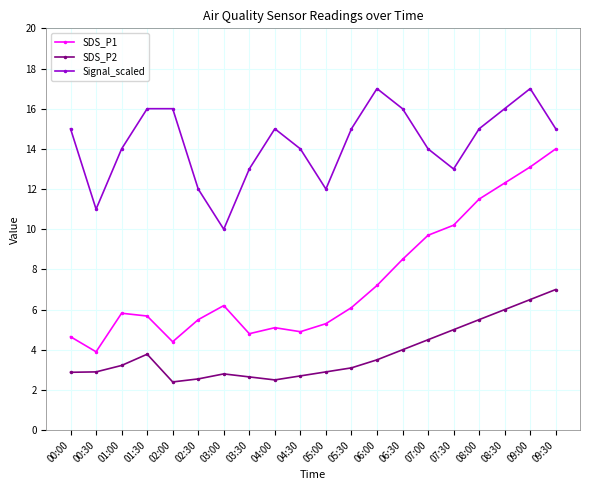

What is the difference between the SDS_P2 values at 02:00 and 00:00?

0.5